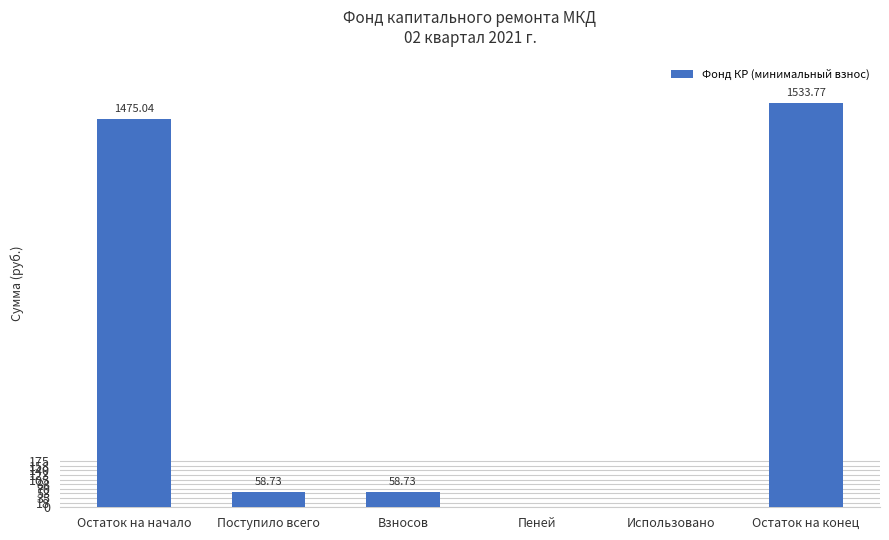

What is the ratio of the value at Взносов to the value at Поступило всего?

1.0